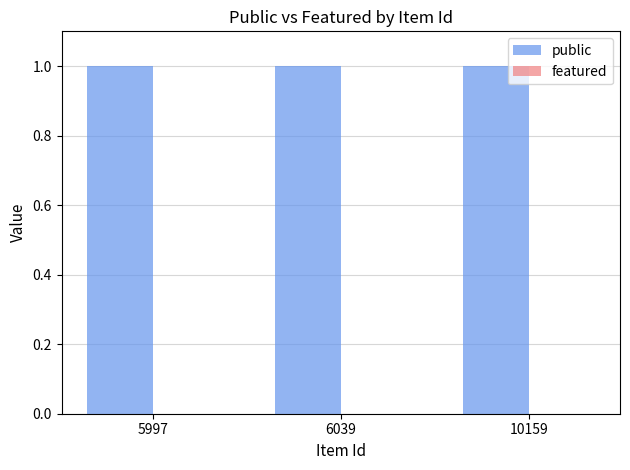

Is the value of featured at 10159 greater than the value of public at 10159?

No